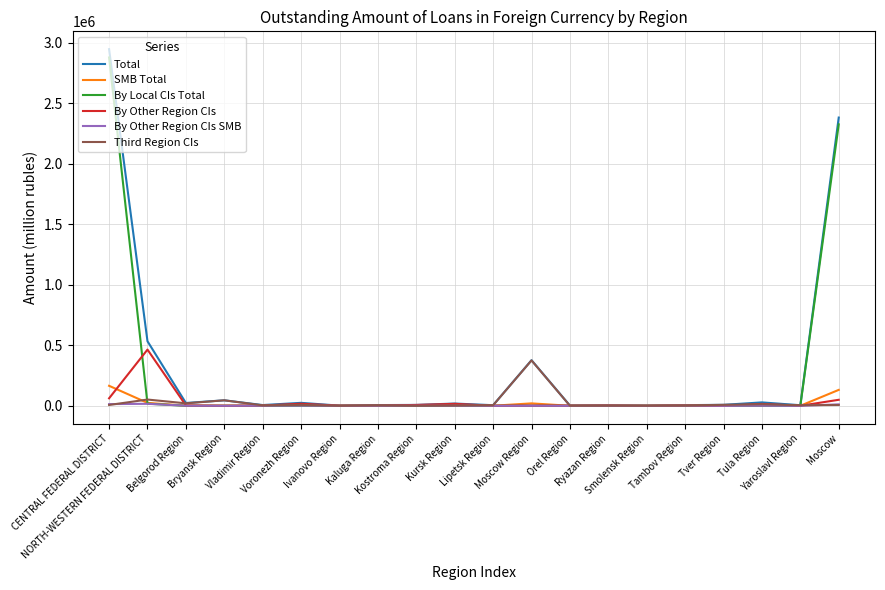

What is the sum of all SMB Total values?

354283